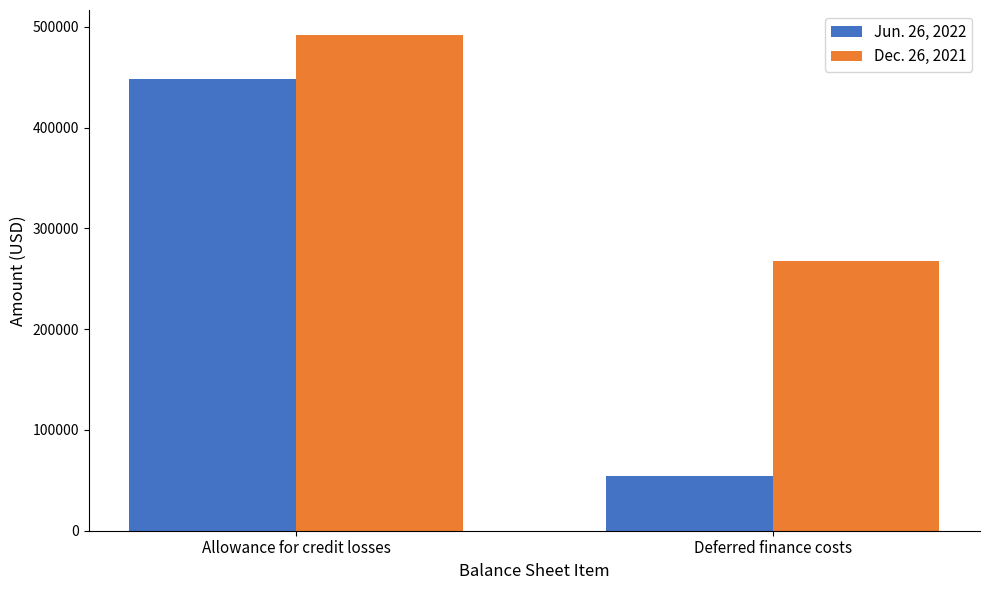

At which label is Dec. 26, 2021 closest to 380081?

Deferred finance costs